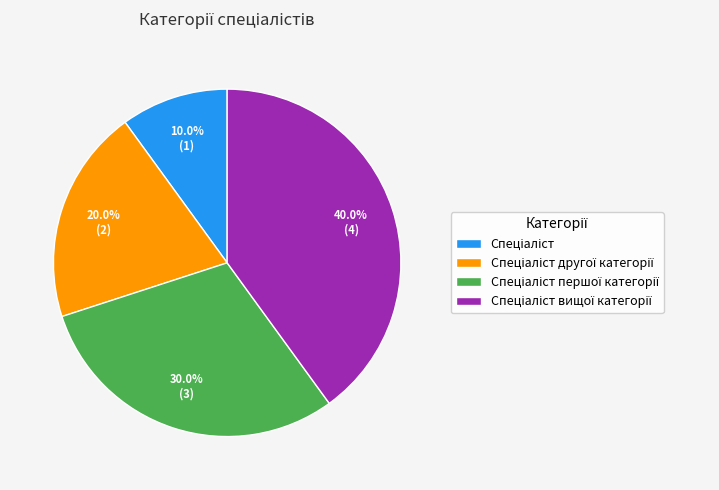

Is there any slice that represents more than half of the pie?

No